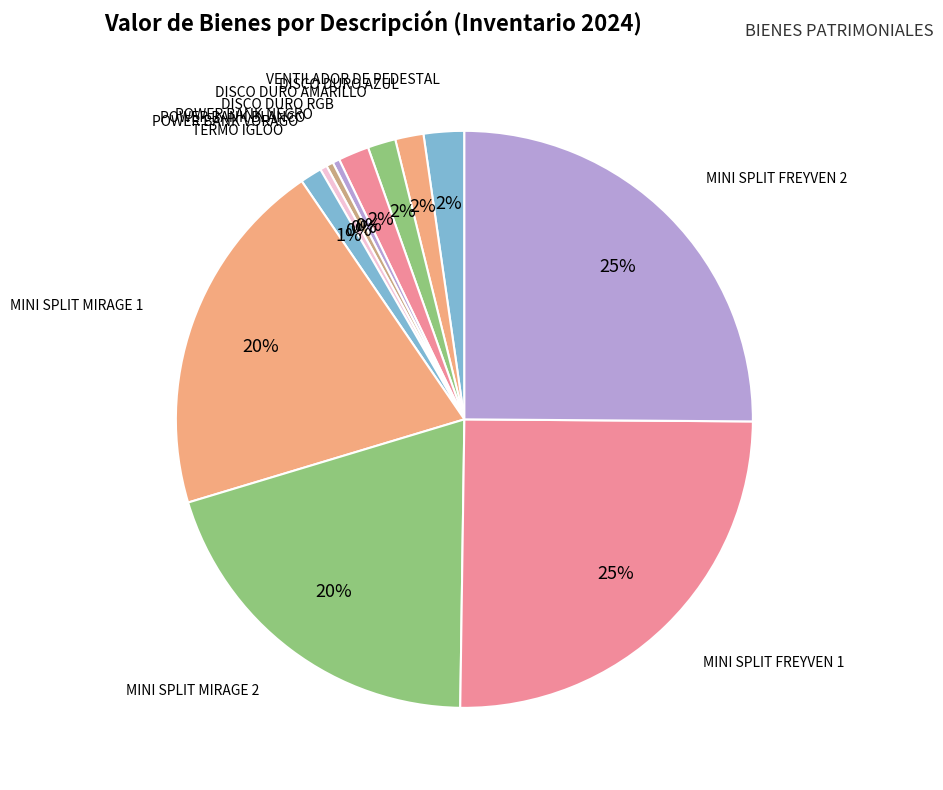

Rank the categories by value from lowest to highest.

POWER BANK NEGRO, POWER BANK BLANCO, POWER BANK VORAGO, TERMO IGLOO, DISCO DURO AMARILLO, DISCO DURO AZUL, DISCO DURO RGB, VENTILADOR DE PEDESTAL, MINI SPLIT MIRAGE 1, MINI SPLIT MIRAGE 2, MINI SPLIT FREYVEN 1, MINI SPLIT FREYVEN 2